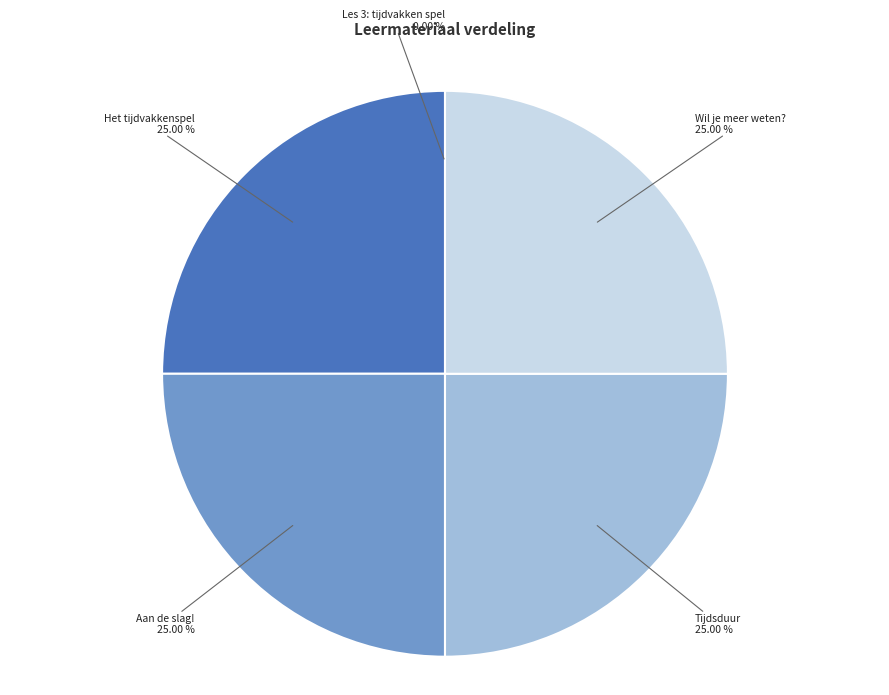

Is there a majority slice in this chart?

No